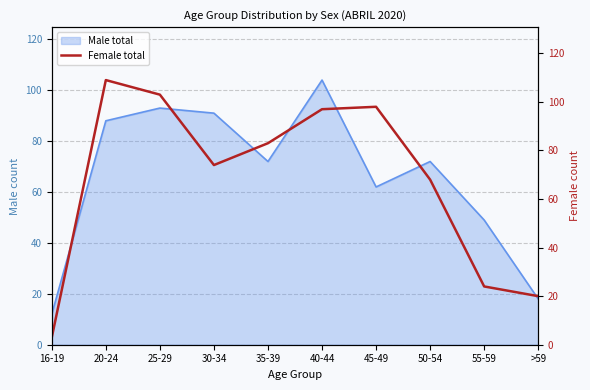

Where is Male total nearest to the value 58?

45-49